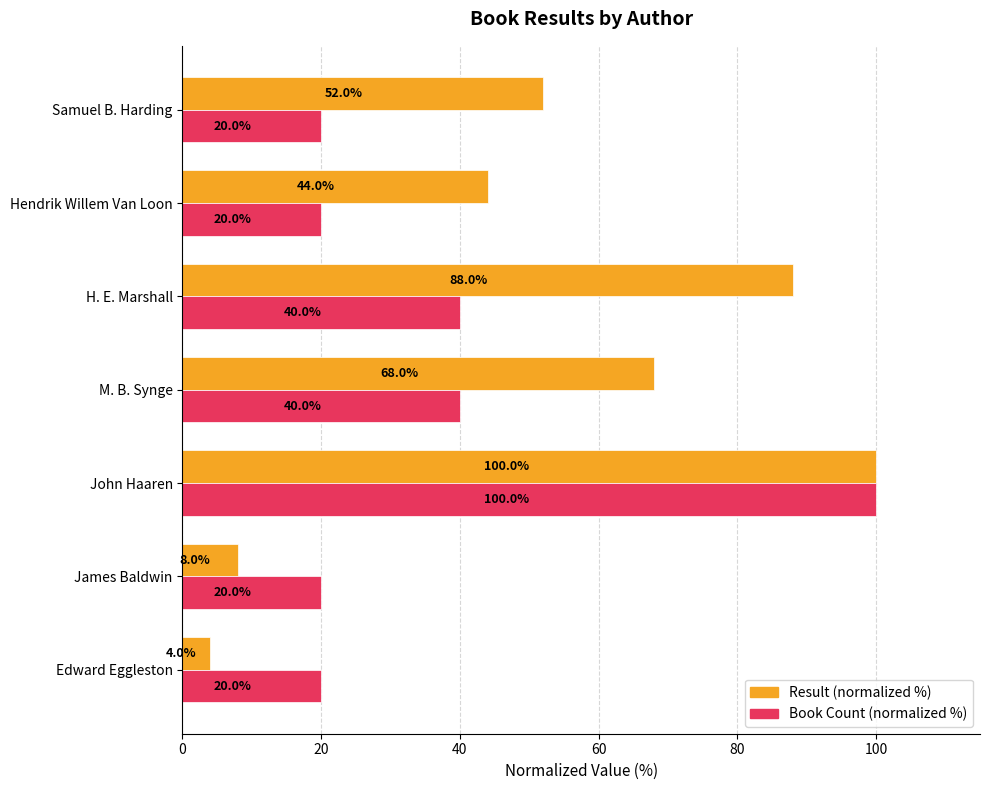

What is the difference between the maximum and minimum values in the Book Count (normalized %) series?

80